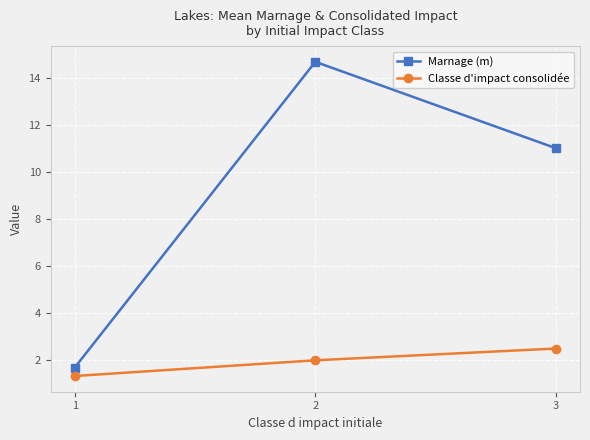

Reading left to right, transcribe all the data shown in this chart.

Marnage (m): 1.7	14.7	11.0
Classe d'impact consolidée: 1.3	2.0	2.5